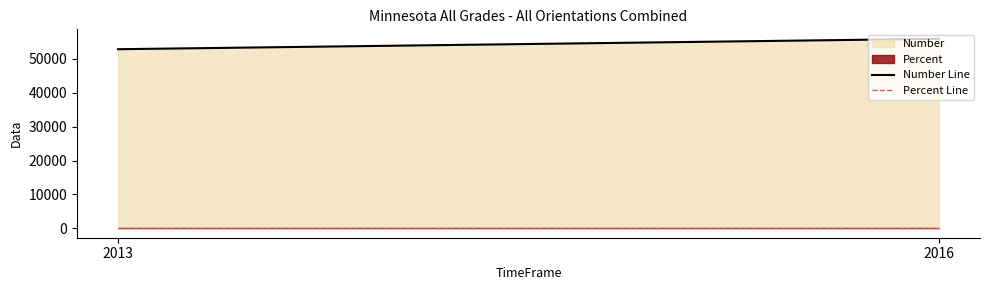

How many Percent Line values are between 0 and 1?

2